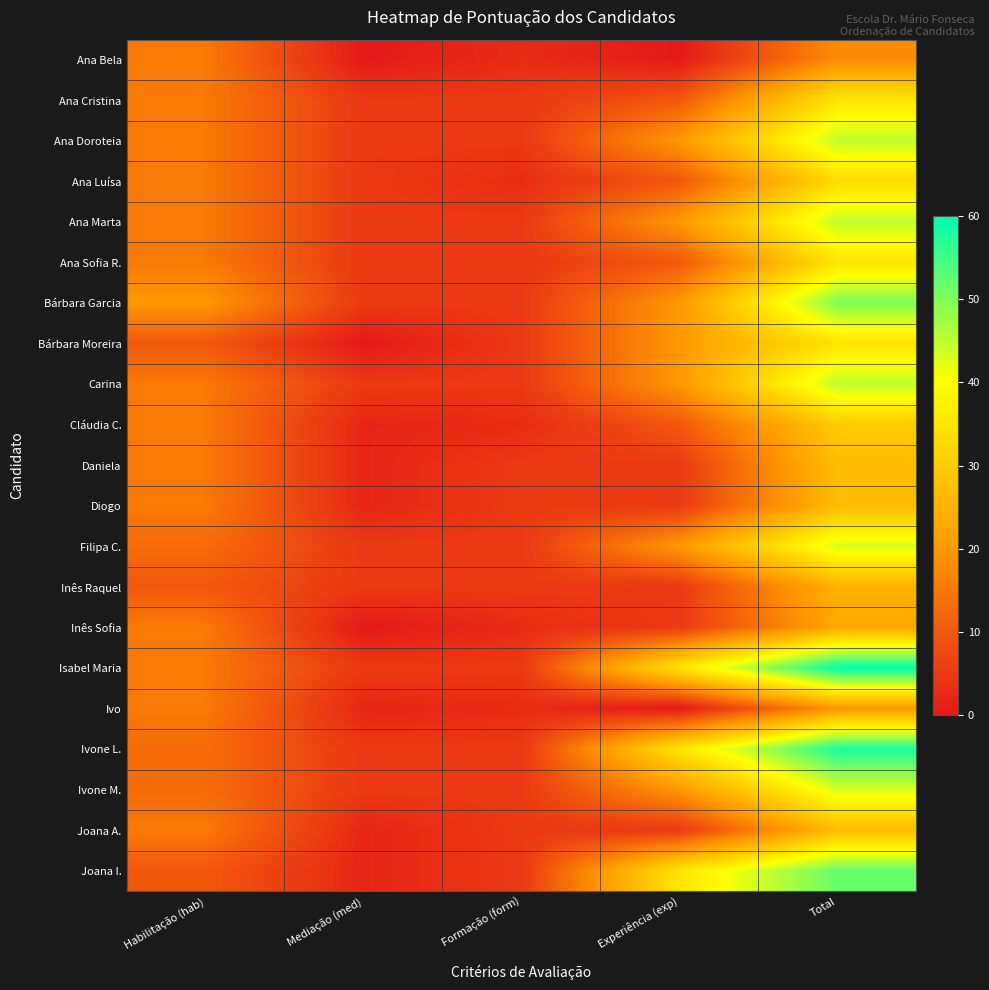

Count the number of data series in this chart.

21